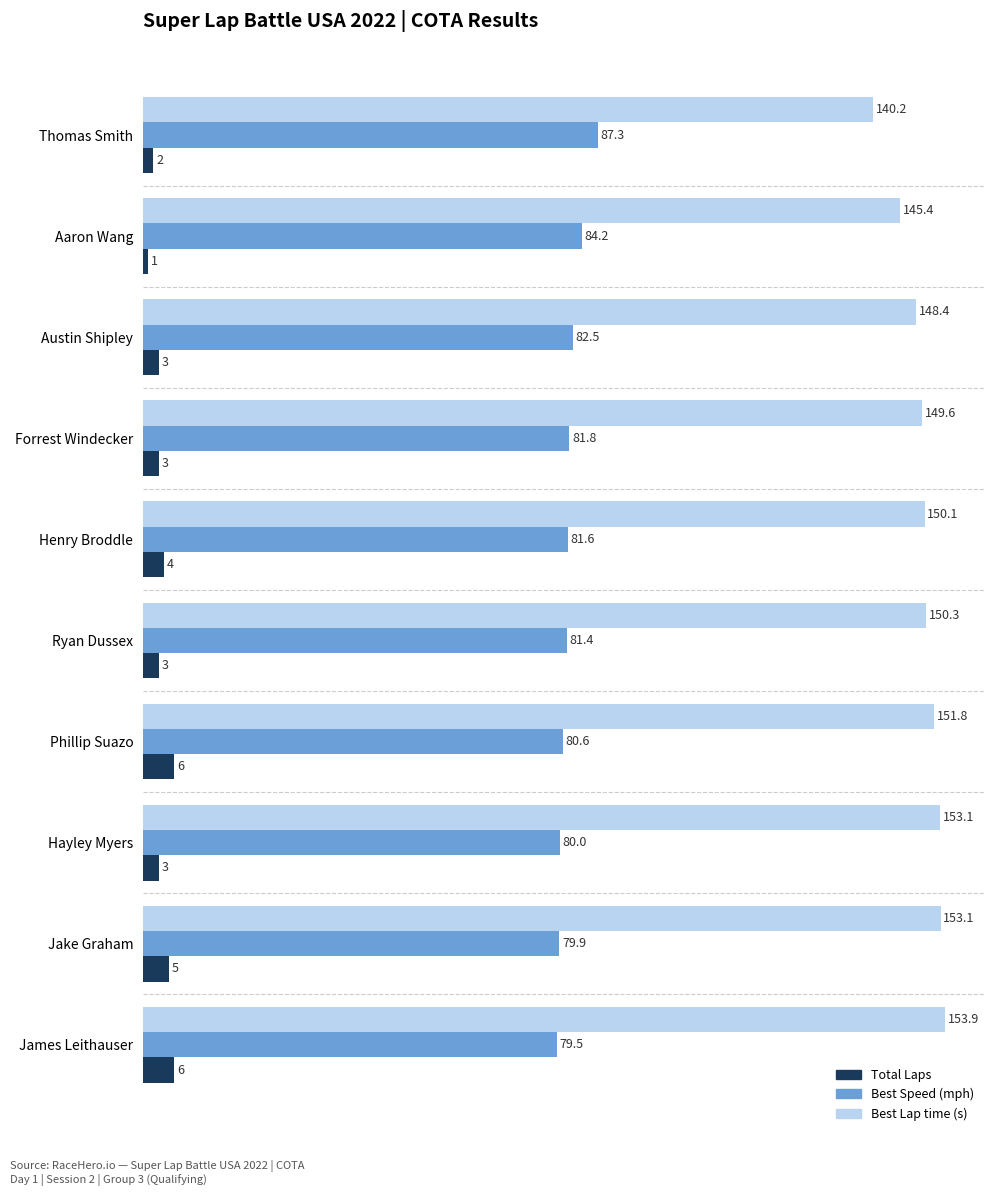

Which series has the largest range (max minus min)?

Best Lap time (s)